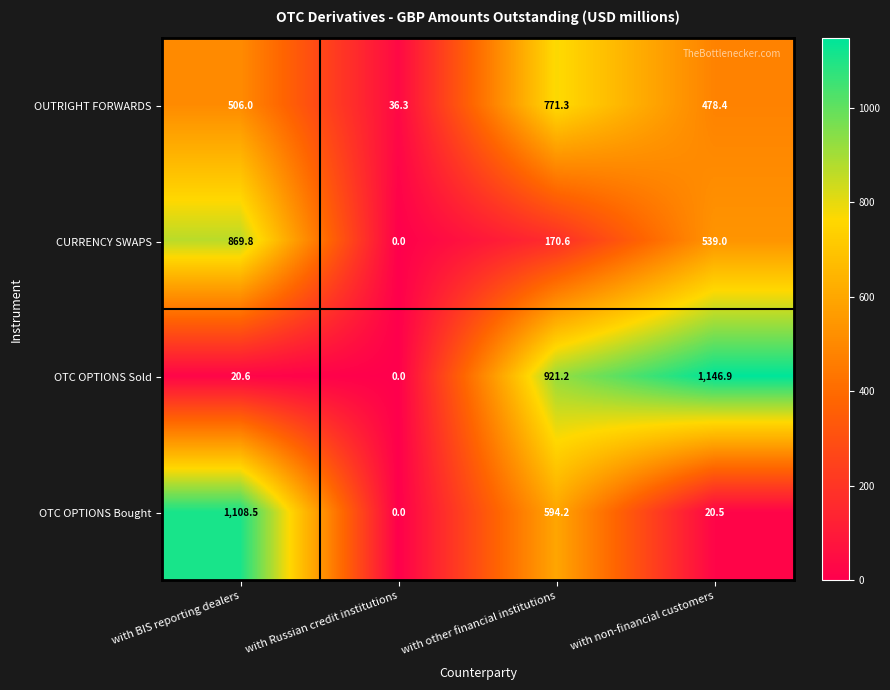

Reading left to right, what are all the values shown in this chart?

OUTRIGHT FORWARDS: 506.0	36.3	771.3	478.4
CURRENCY SWAPS: 869.8	0.0	170.6	539.0
OTC OPTIONS Sold: 20.6	0.0	921.2	1146.9
OTC OPTIONS Bought: 1108.5	0.0	594.2	20.5